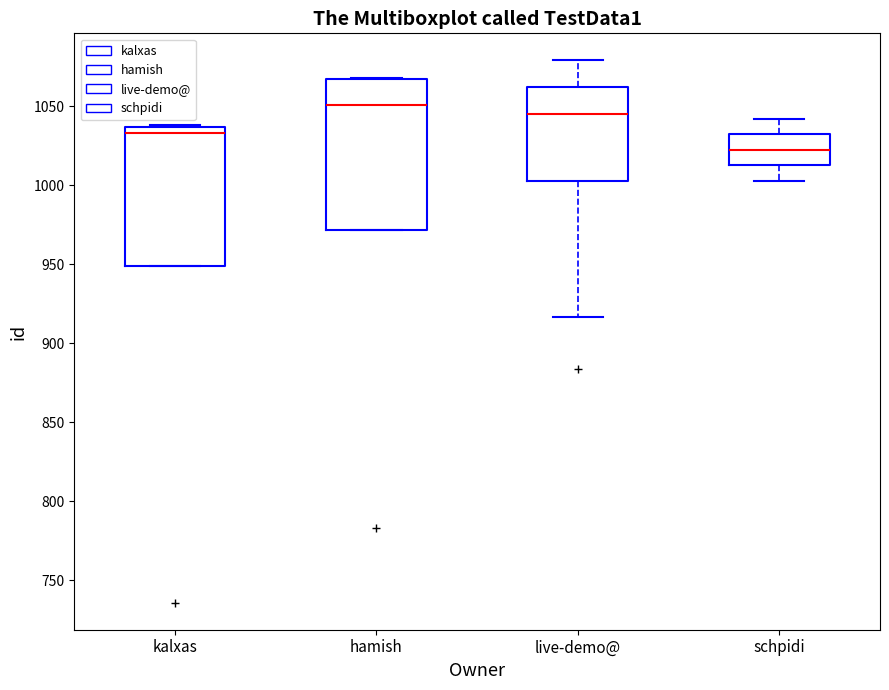

Comparing the boxes themselves (not the whiskers), which one is the tallest?

hamish